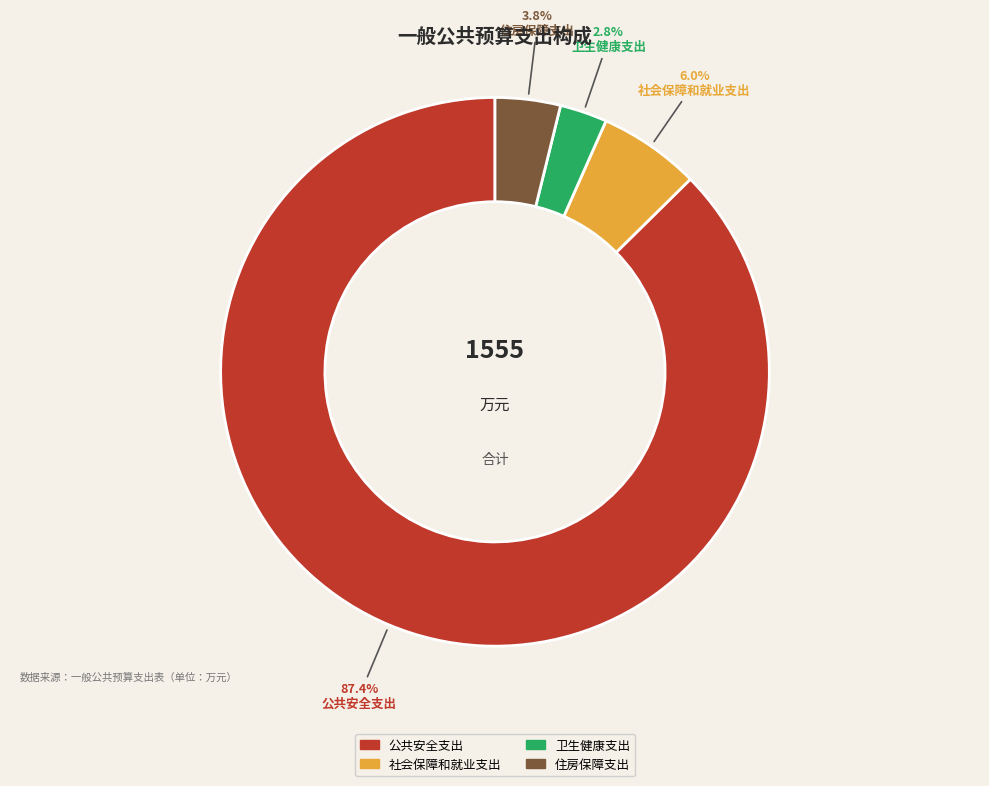

Approximately how many times larger is the value at 公共安全支出 compared to 社会保障和就业支出?

14.6